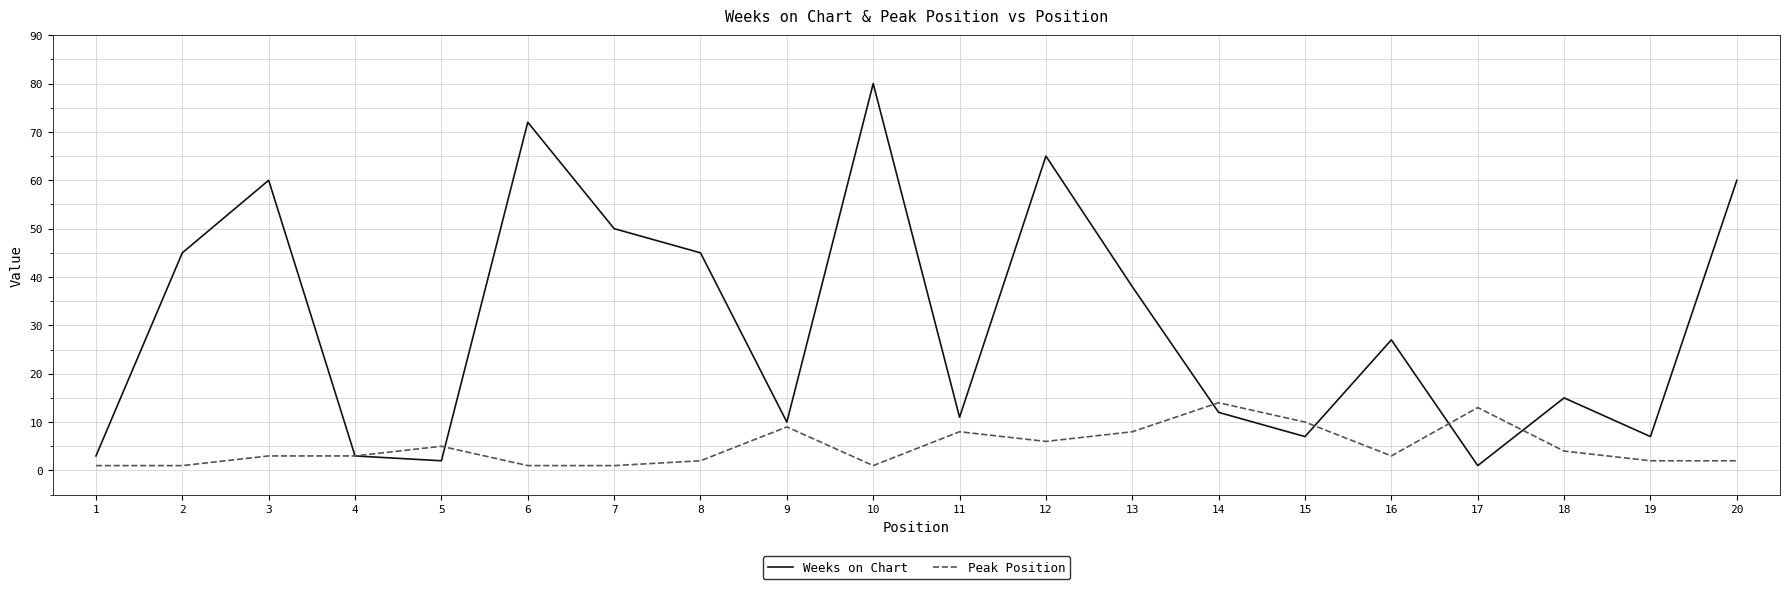

At how many categories does at least one series exceed 75?

1